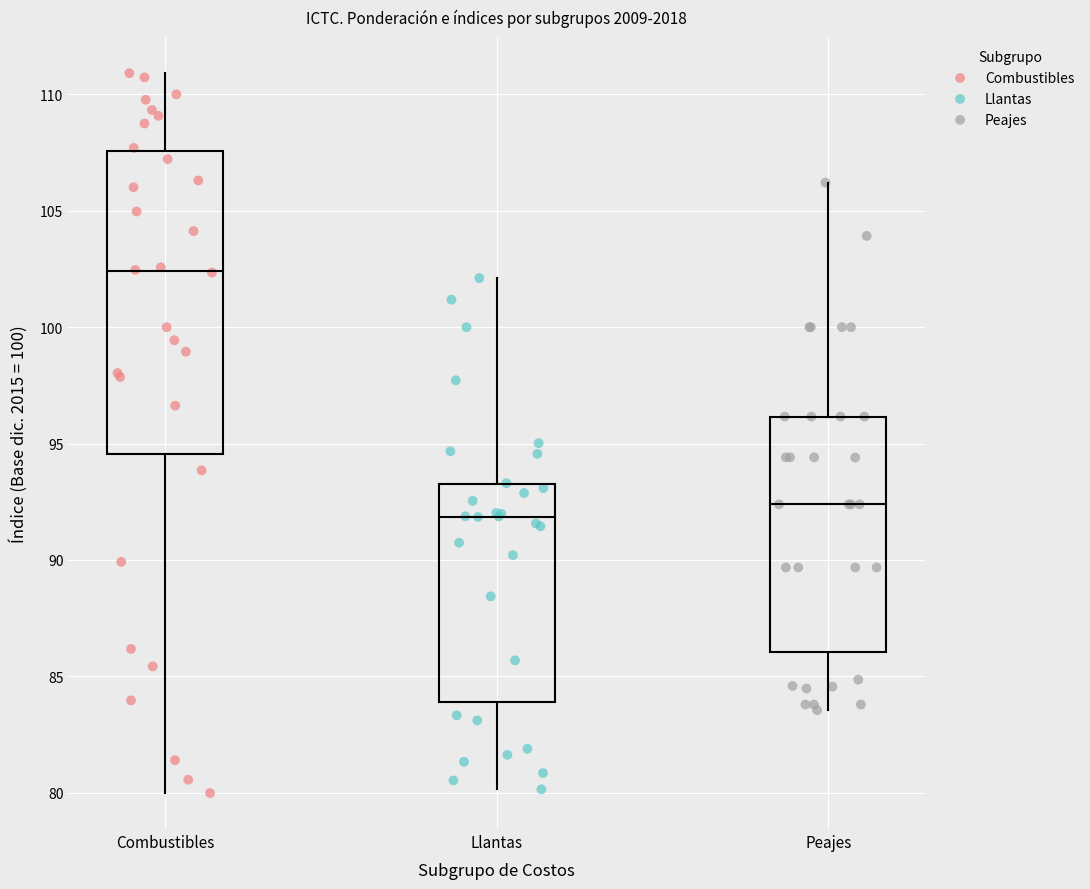

Which series contains the highest Y value?

Combustibles